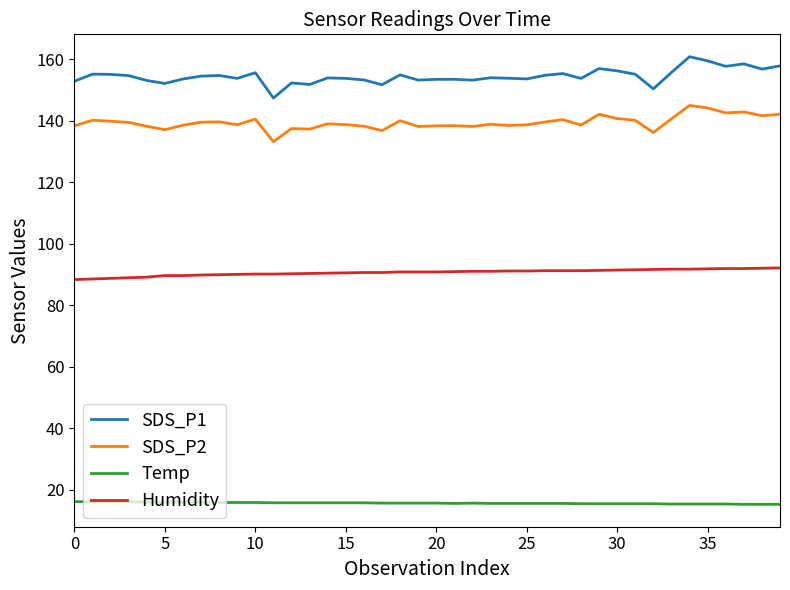

Rank the series by their maximum value, from highest to lowest.

SDS_P1, SDS_P2, Humidity, Temp